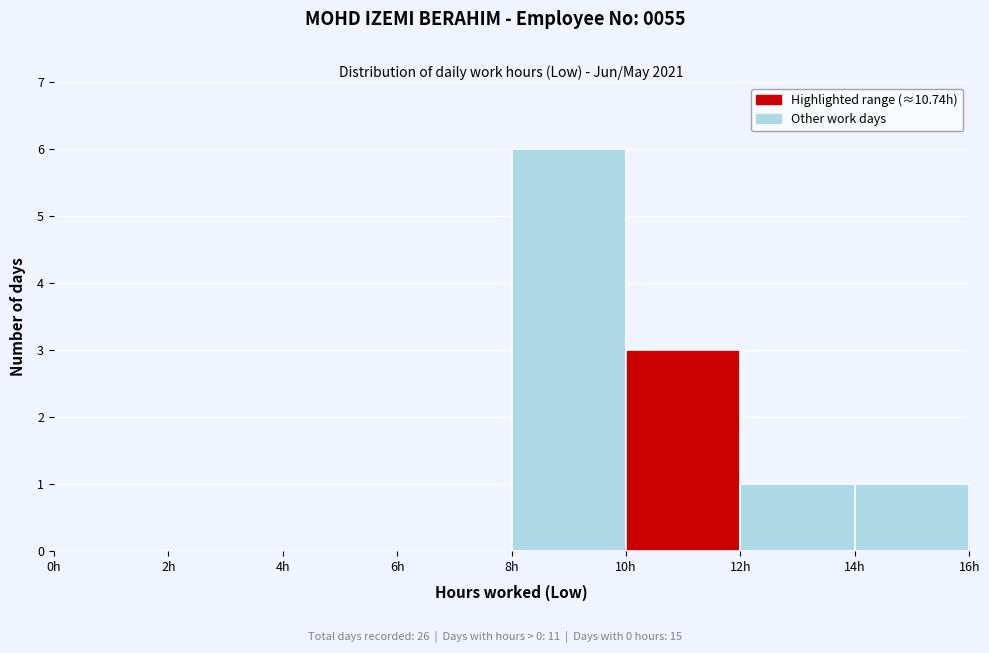

Reading left to right, transcribe this chart: for each bar, give the range it covers on the x-axis and its height. The values are not printed on the chart, so give them approximately, as read against the axis.

0 to 2: 0
2 to 4: 0
4 to 6: 0
6 to 8: 0
8 to 10: 6
10 to 12: 3
12 to 14: 1
14 to 16: 1